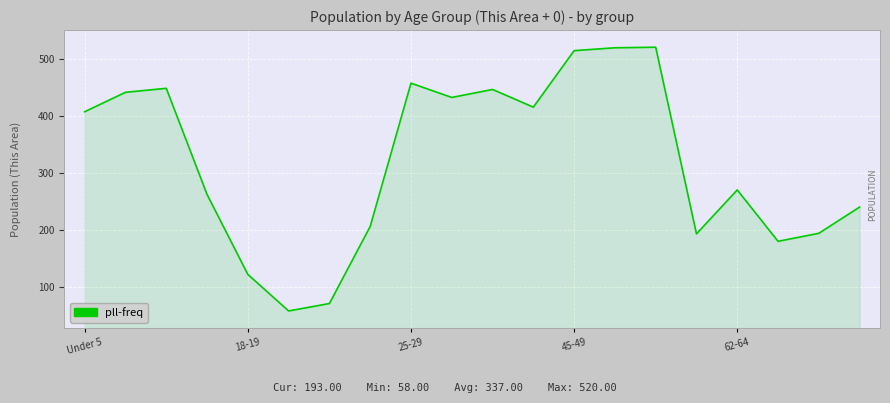

What is the minimum value shown in the chart?

58